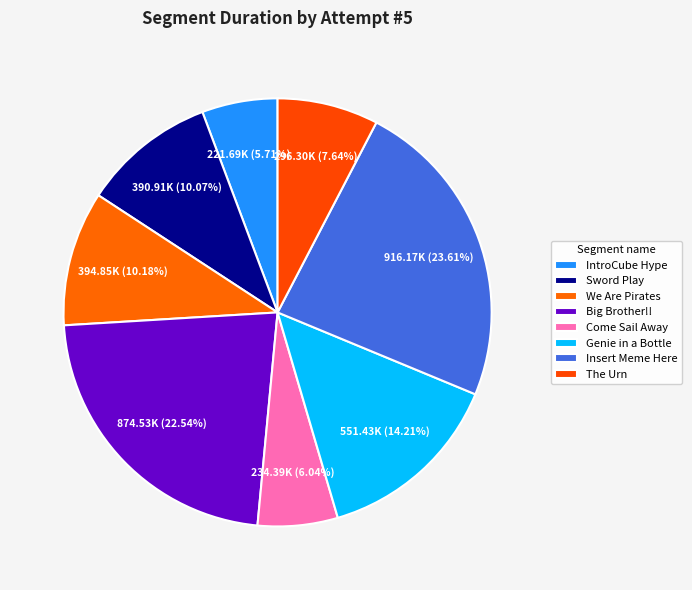

What is the ratio of the value at We Are Pirates to the value at The Urn?

1.3